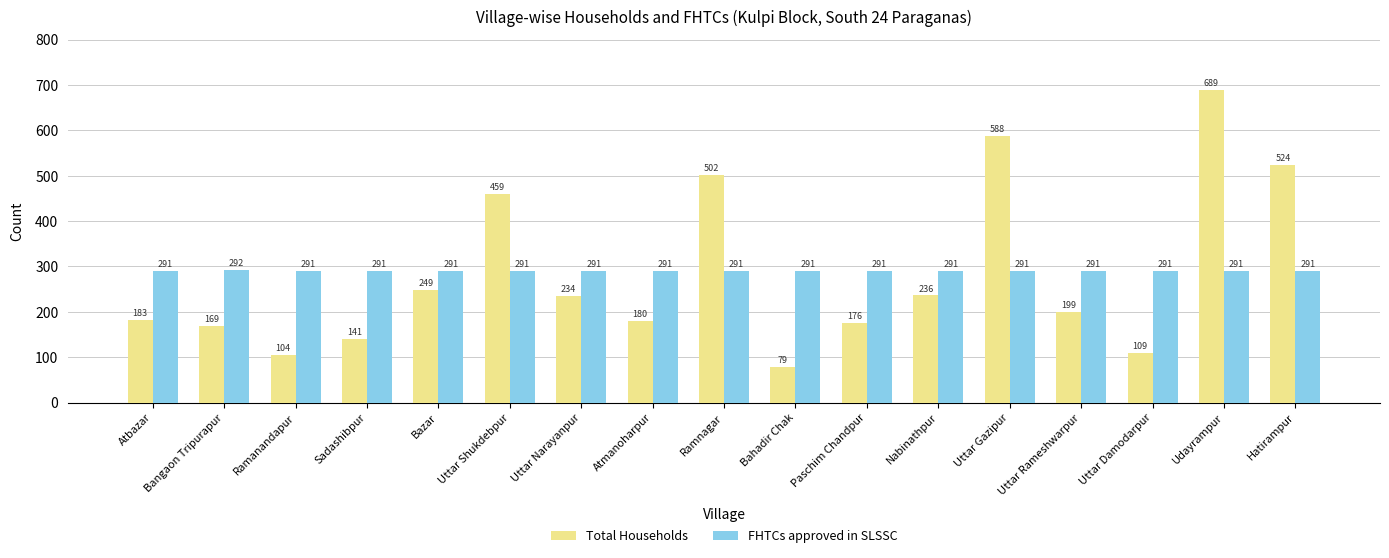

What is the average value of the Total Households series?

284